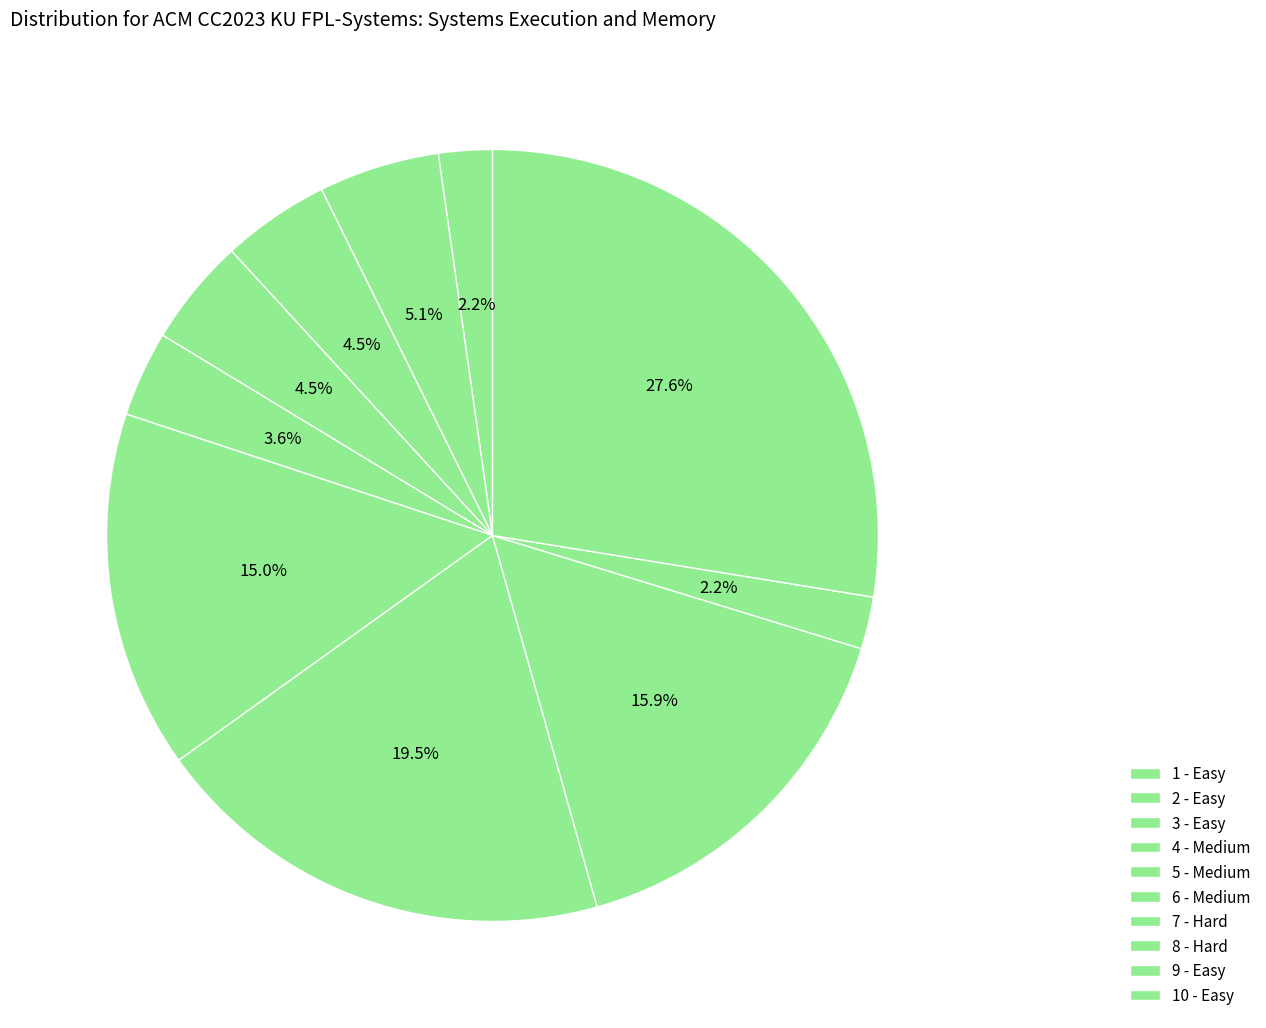

To the nearest percent, what percentage of the pie is 1 - Easy?

2%